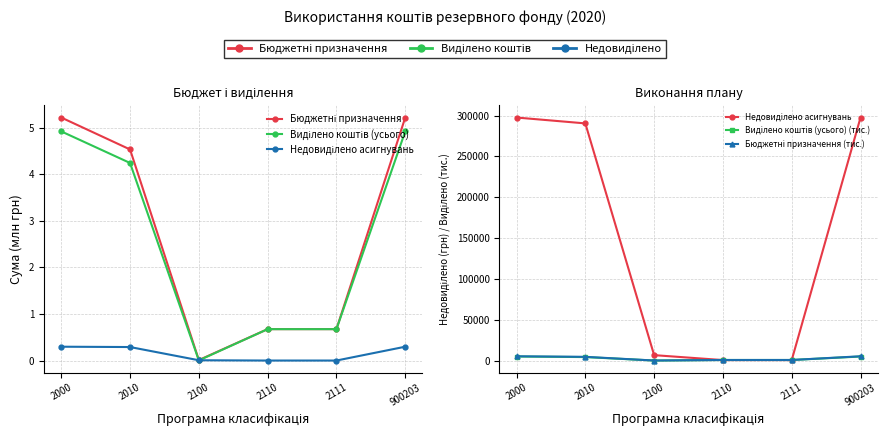

At which label does Бюджетні призначення first exceed 4?

2000